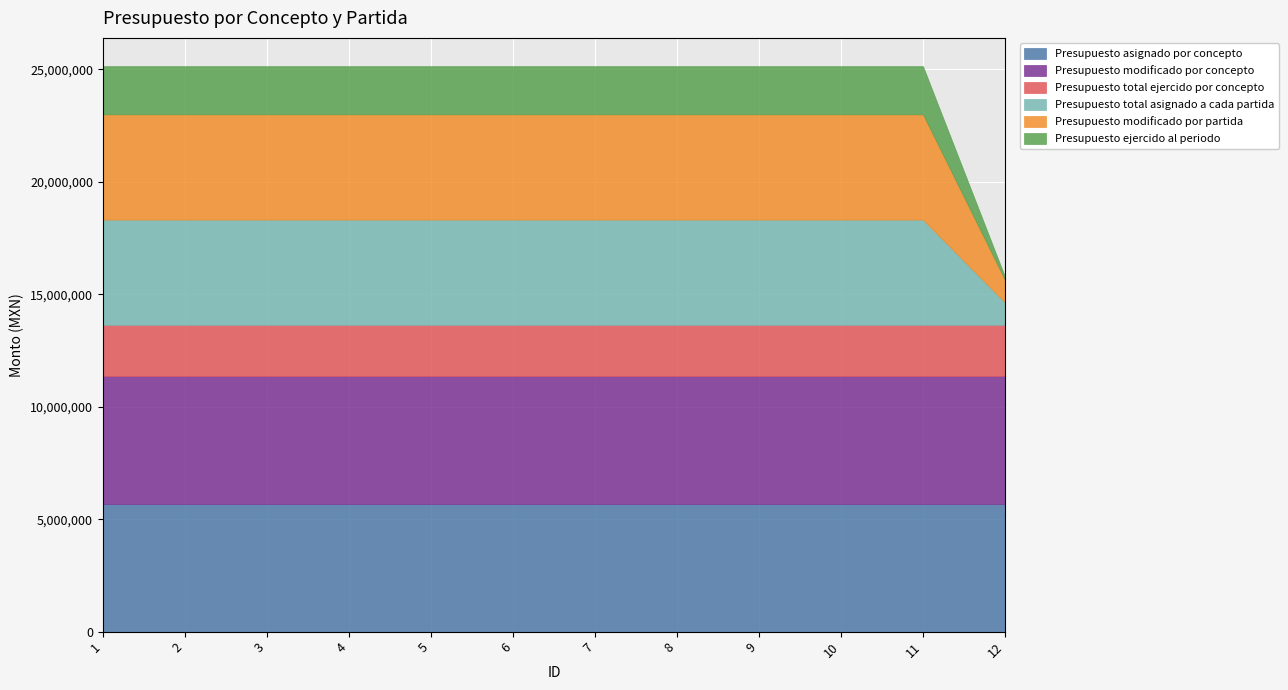

True or false: Presupuesto ejercido al periodo and Presupuesto total ejercido por concepto cross at least once.

False